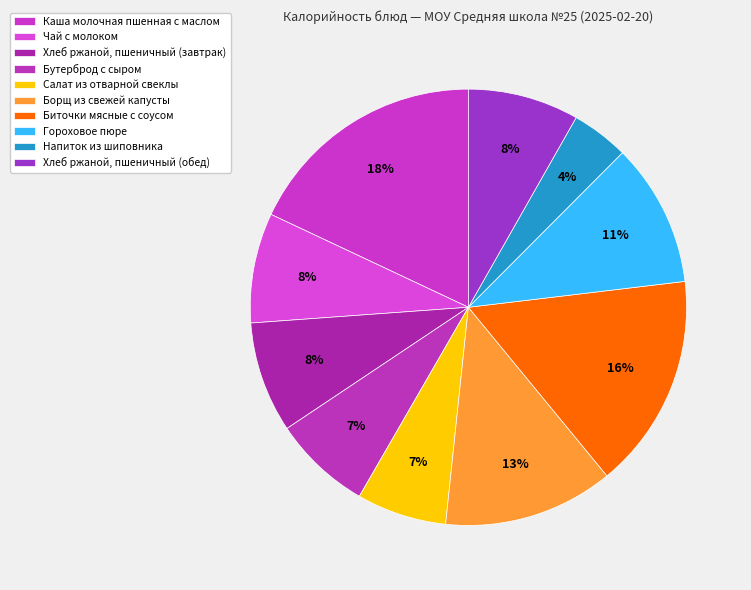

Is it true that Хлеб ржаной, пшеничный (обед) is 8% of the pie?

True